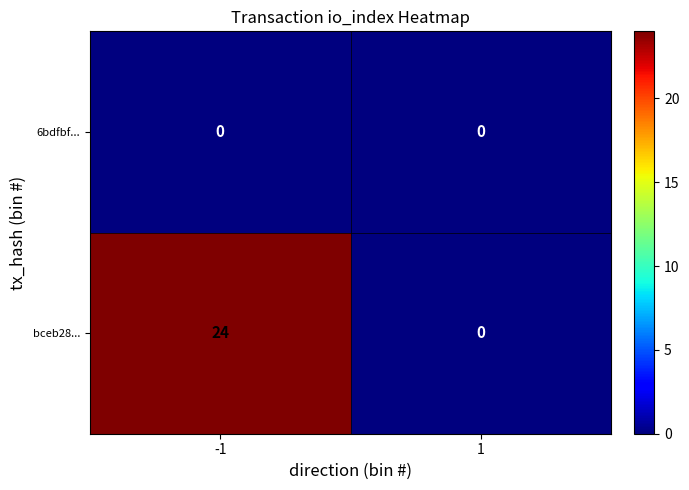

Read the bceb28... value at -1, to the nearest 5.

25